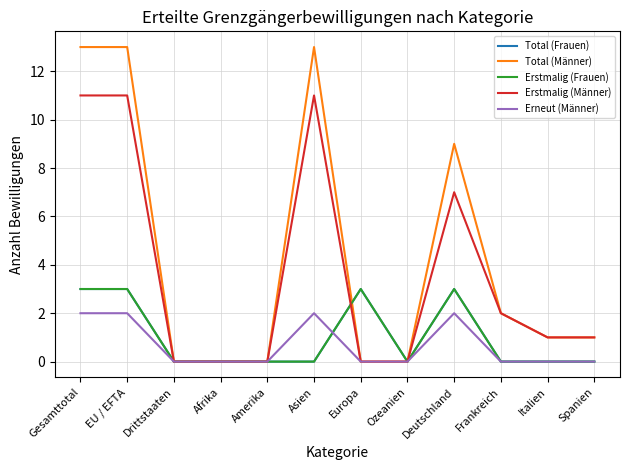

What is the sum of the Erstmalig (Frauen) values at Spanien and Deutschland?

3